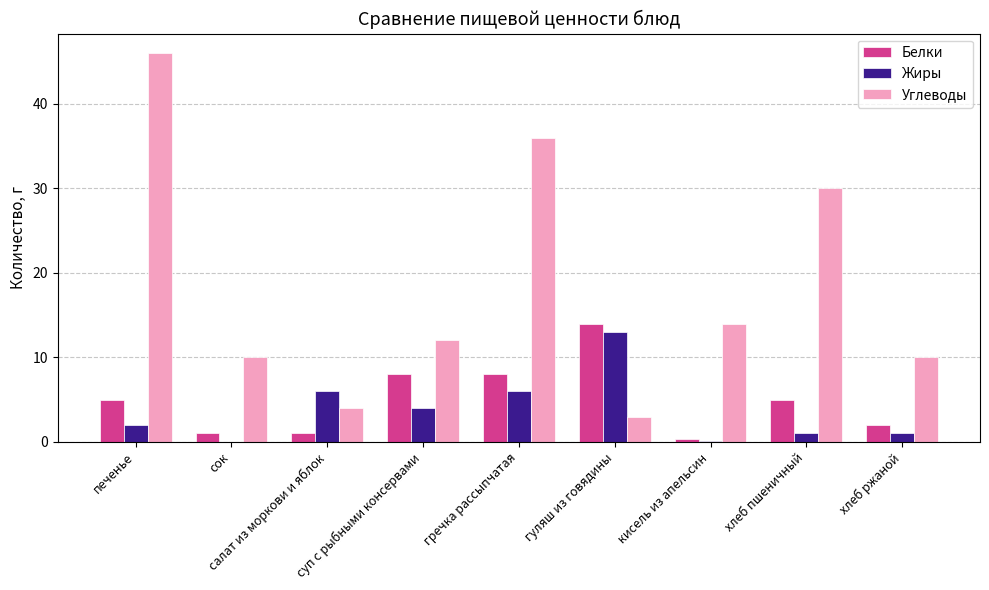

Between салат из моркови и яблок and кисель из апельсин, which series saw the biggest shift?

Углеводы